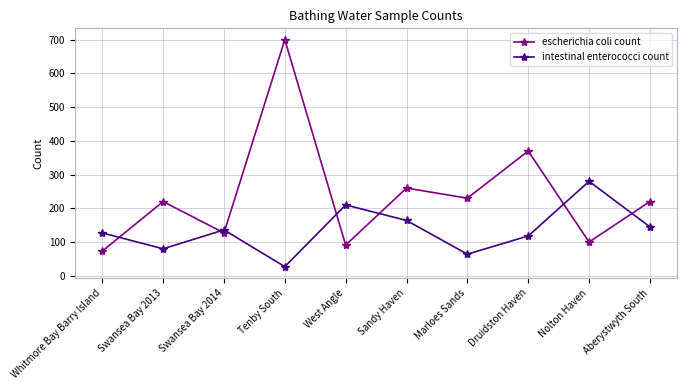

Which category has the highest value across all series?

Tenby South